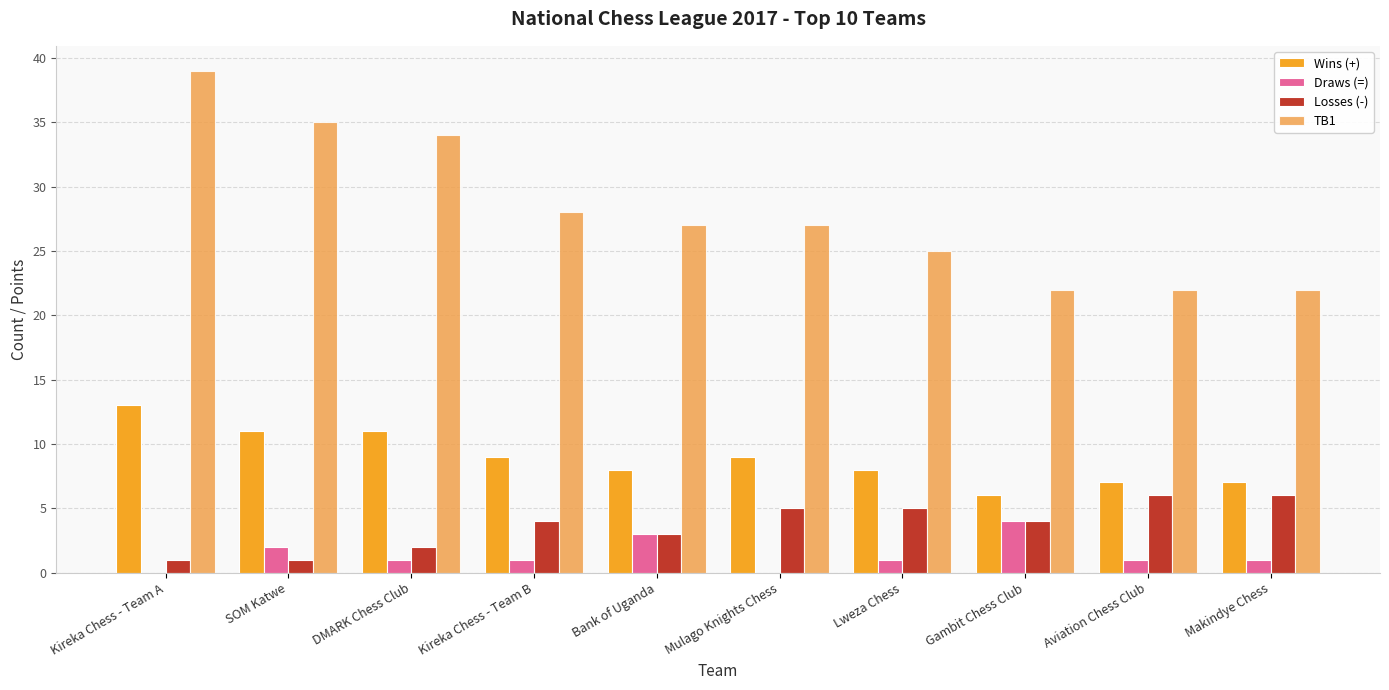

Where does the Draws (=) series first go above 1?

SOM Katwe